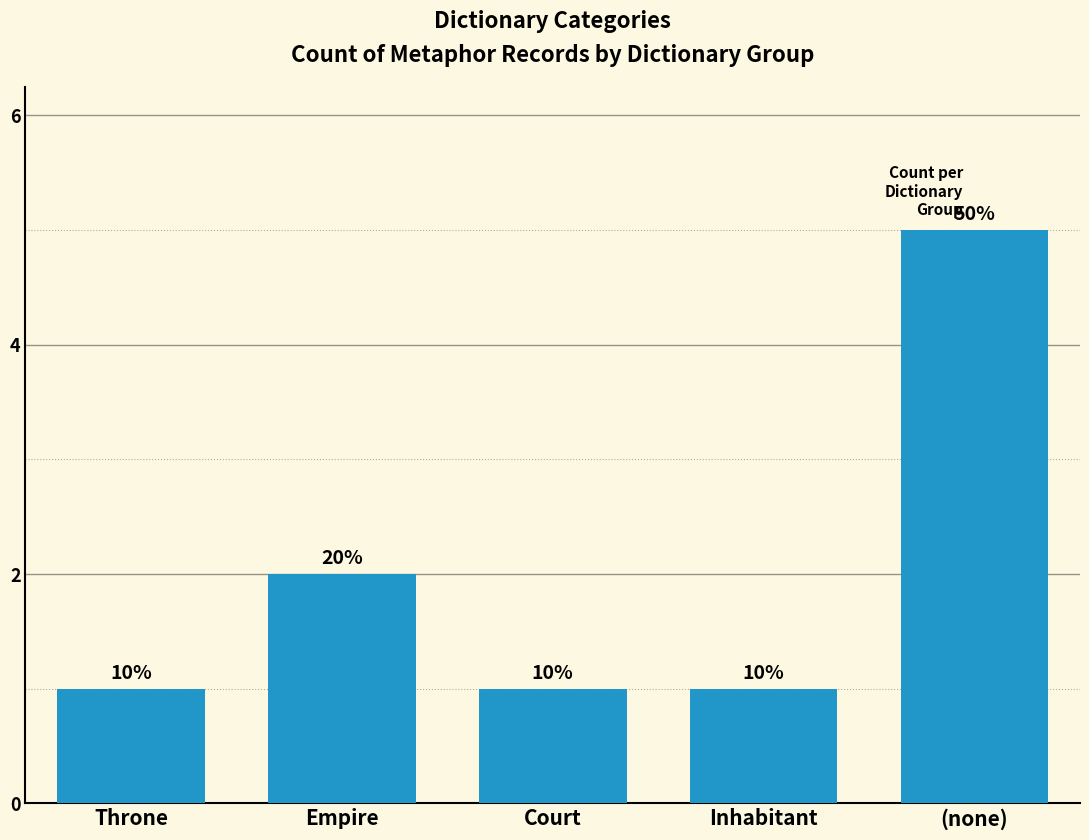

What is the change in value from Court to (none)?

+4